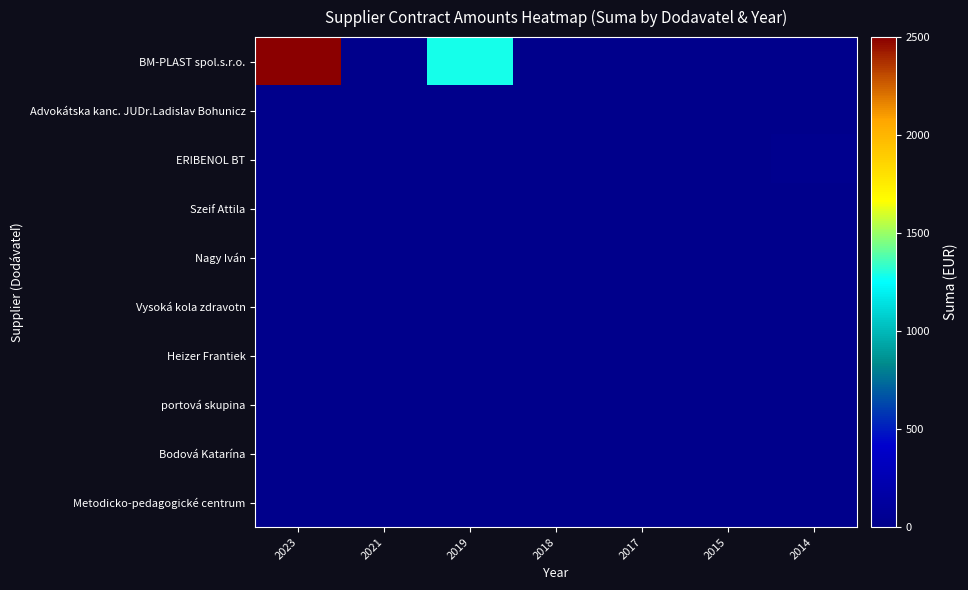

At which category is the sum across all series the highest?

2023